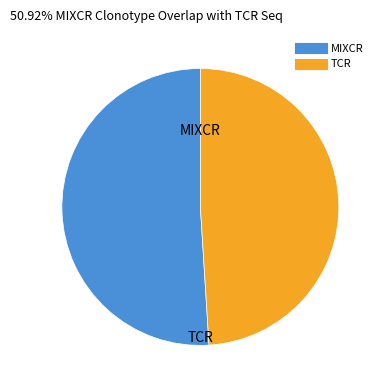

Is there a majority slice in this chart?

Yes